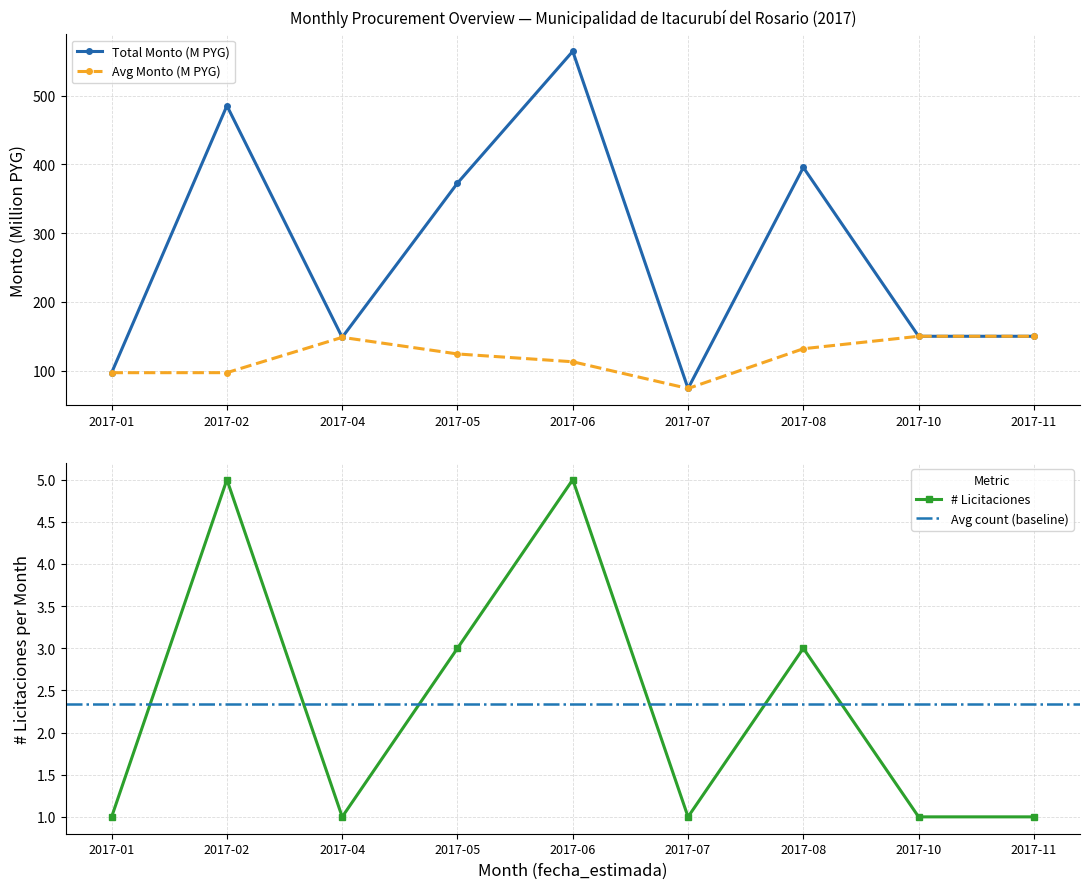

Rank the series by their average value, from highest to lowest.

monto_total (sum, M), avg_monto (M), count